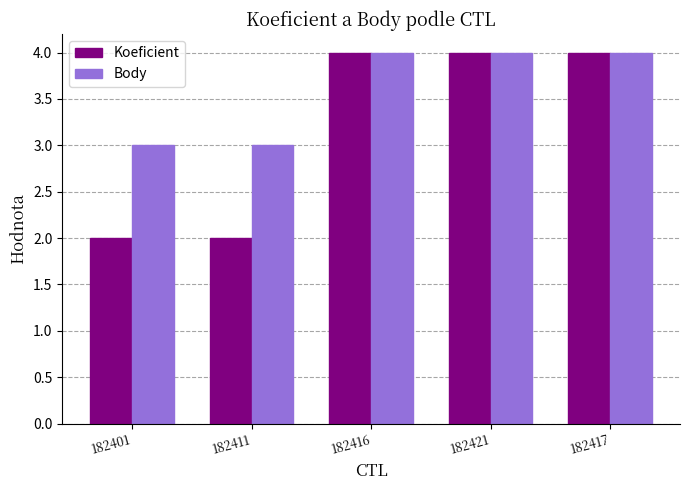

What is the sum of the Body values at 182401 and 182416?

7